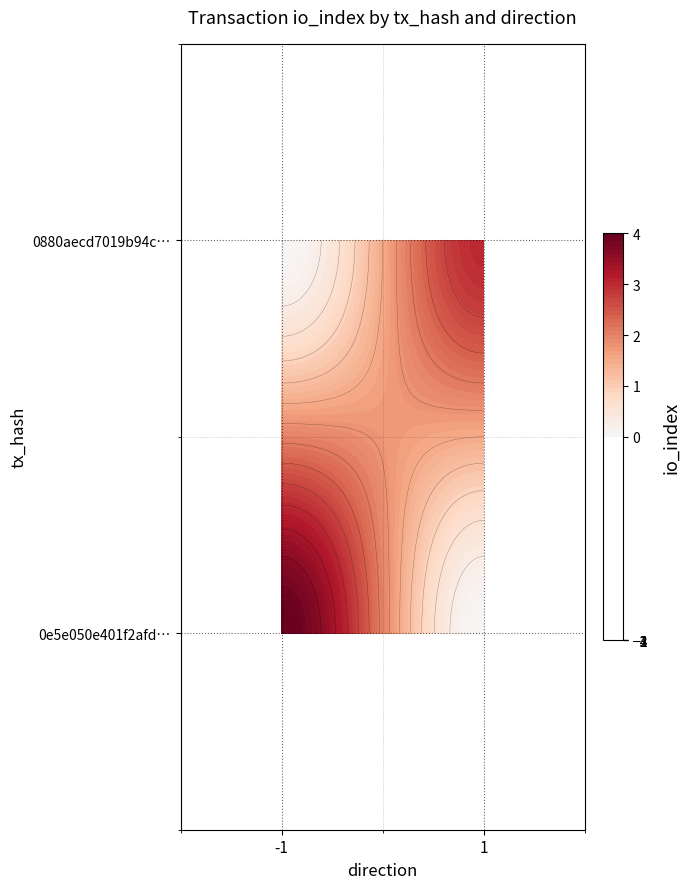

What is the difference between the 0880aecd7019b94ca6cc37aa4e833a79f320caf values at io_index and direction?

2